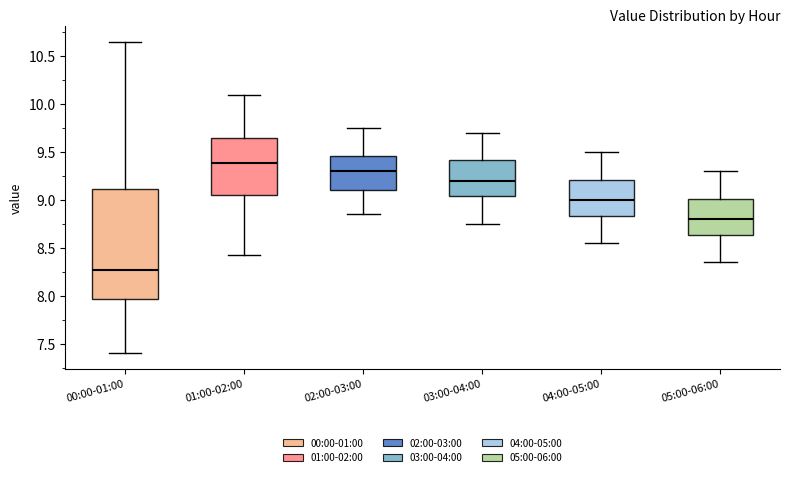

Which box has the highest median line?

01:00-02:00